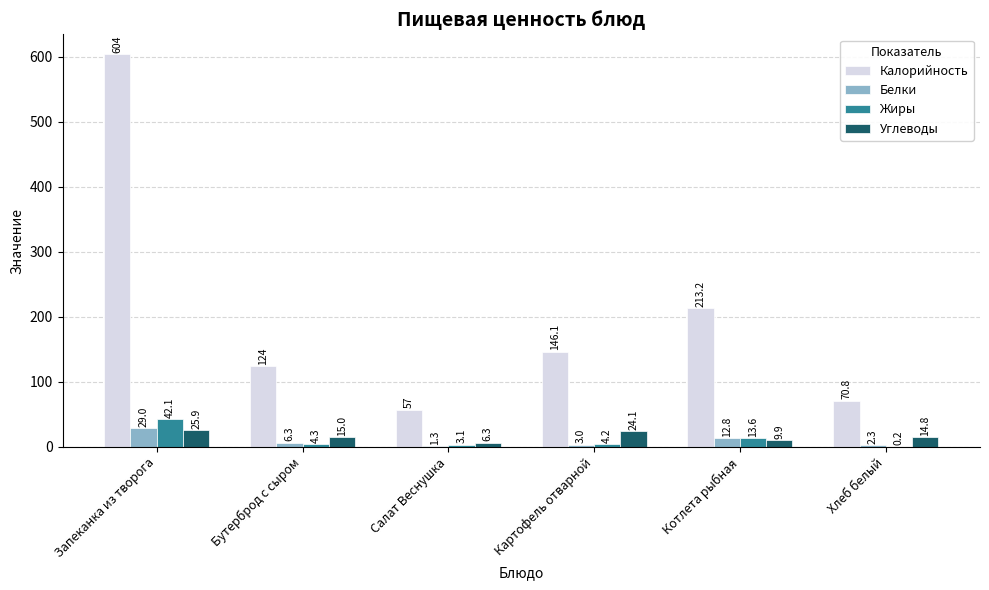

How many groups of bars are there?

6